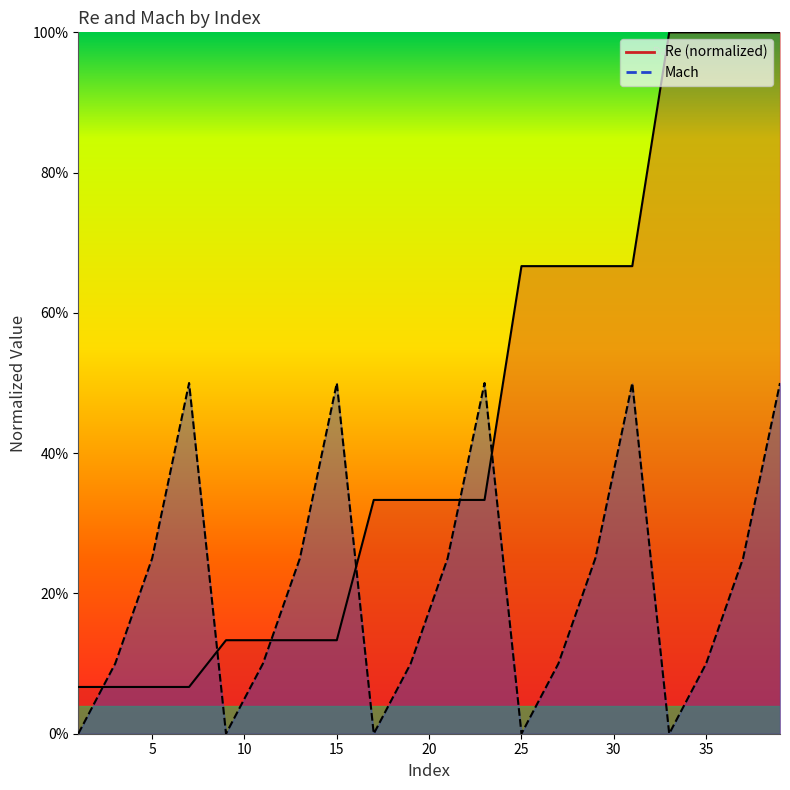

True or false: Re has more than 0 points higher than both neighbors.

False